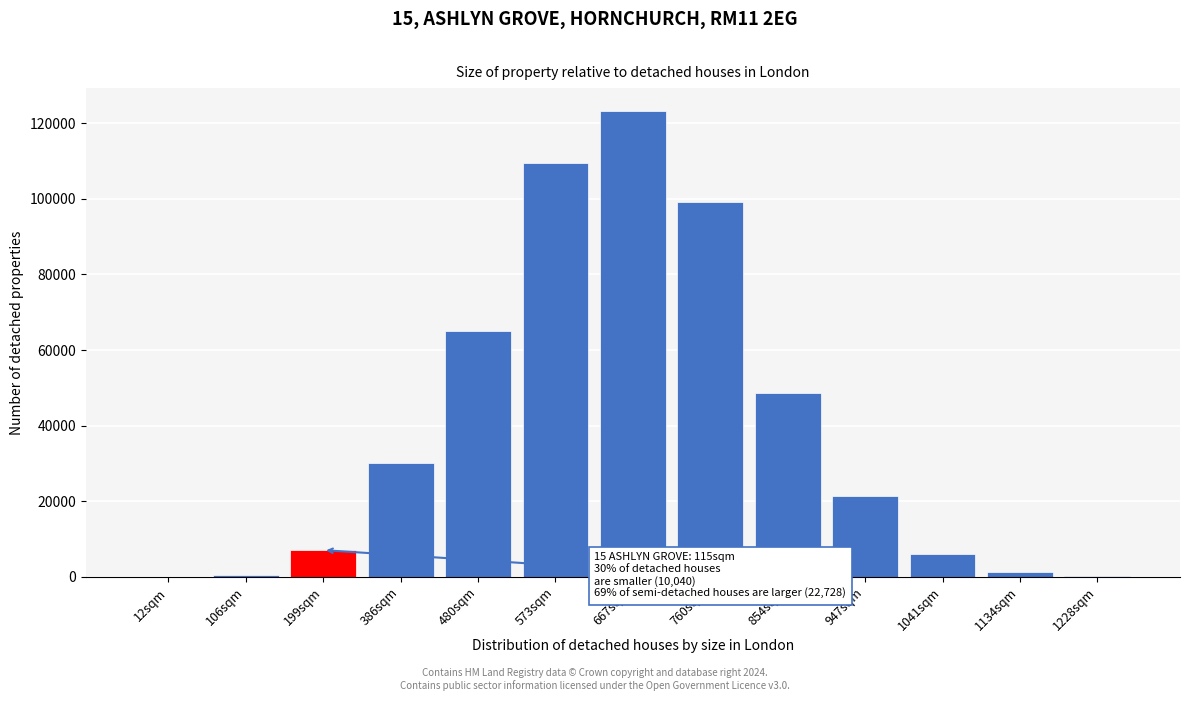

What is the ratio of the value at 760sqm to the value at 1041sqm?

16.3